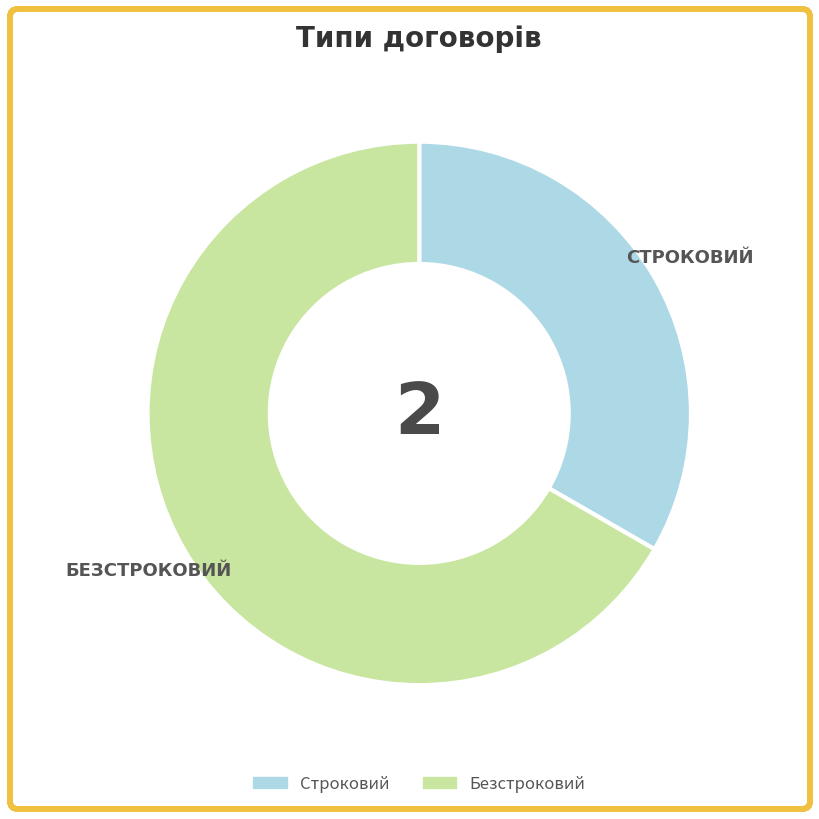

Approximately how many times larger is the value at Безстроковий compared to Строковий?

2.0